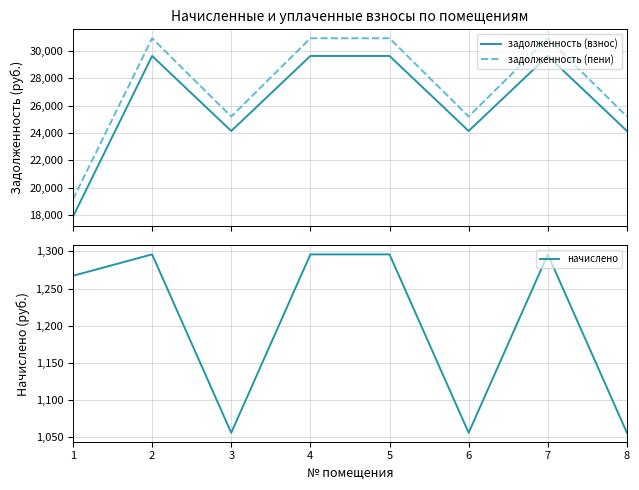

At which category is the sum across all series the highest?

2